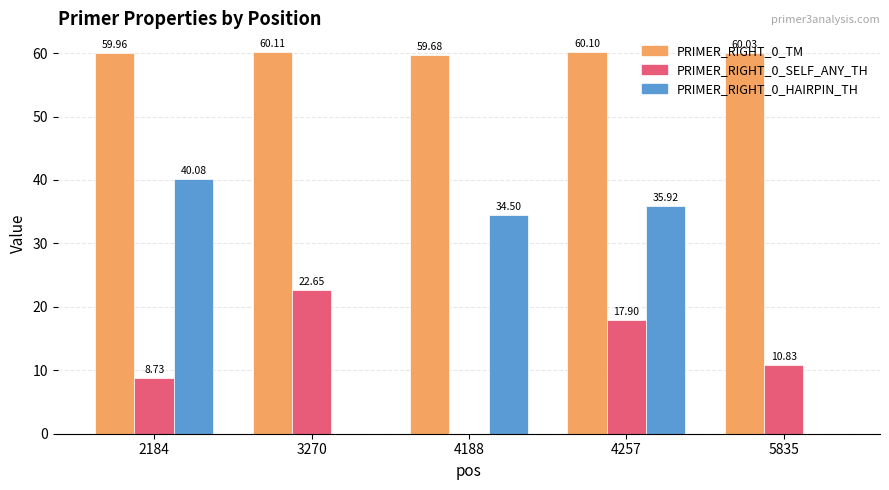

What is the sum of the PRIMER_RIGHT_0_HAIRPIN_TH values at 4188 and 4257?

70.4